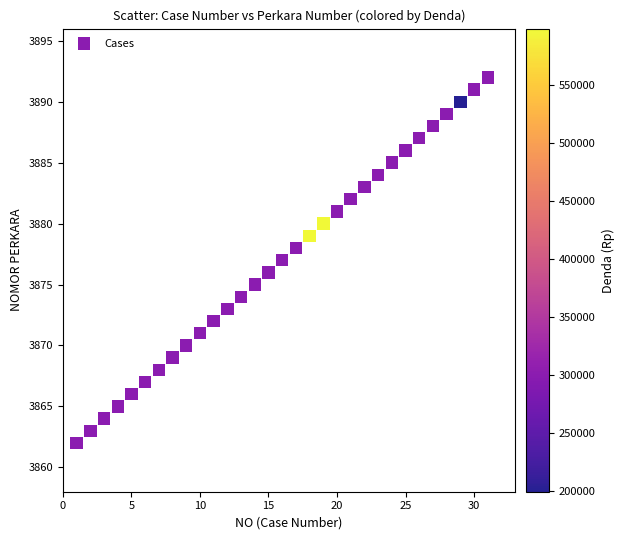

What is the range of X values (max minus min)?

30